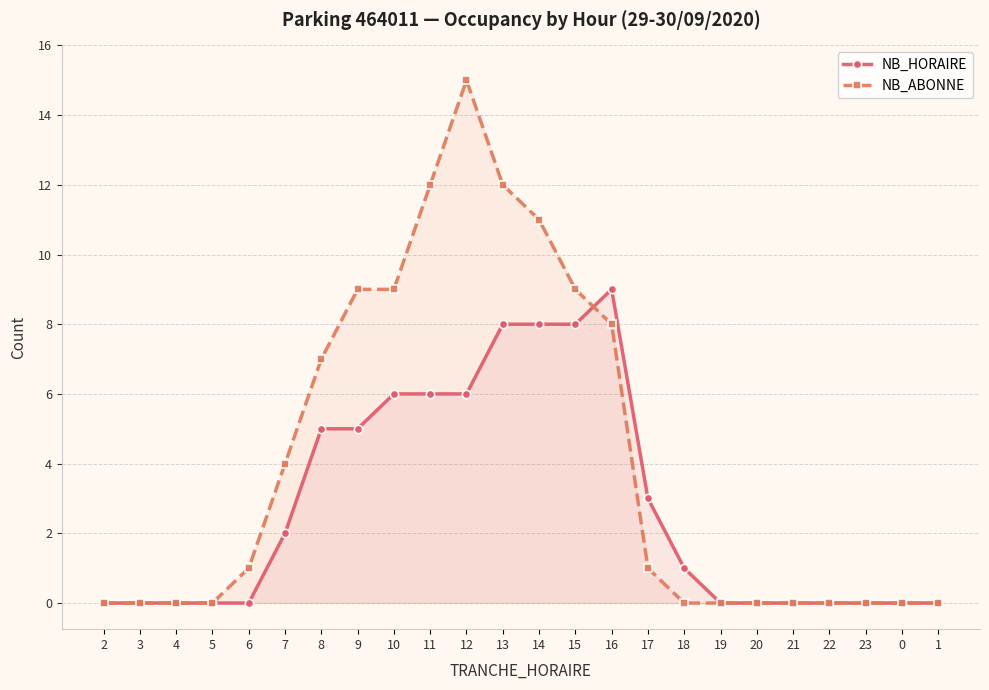

Is it true that NB_ABONNE equals 0 at 23?

True